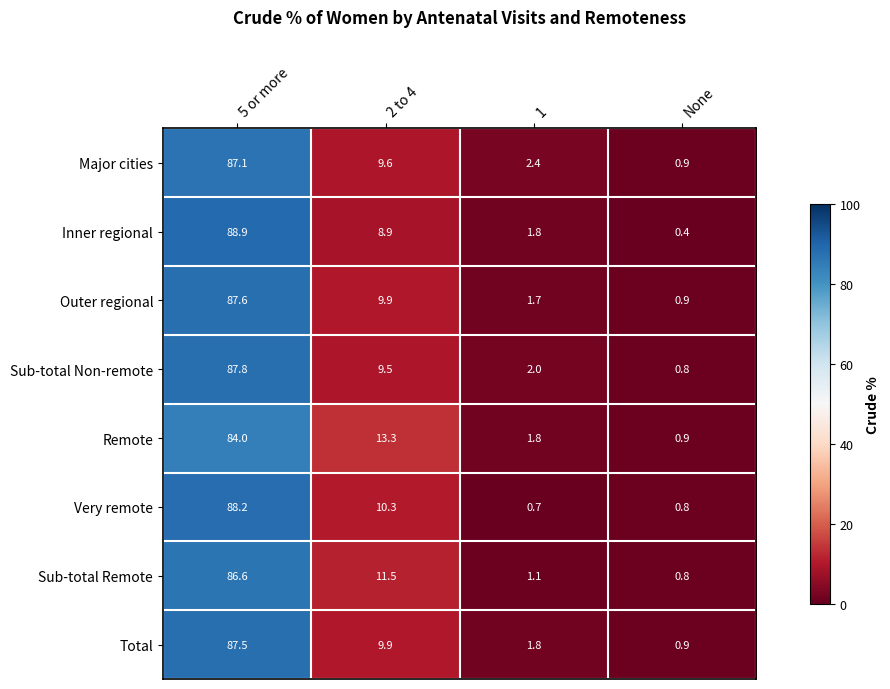

What is the average value of the Major cities series?

25.0